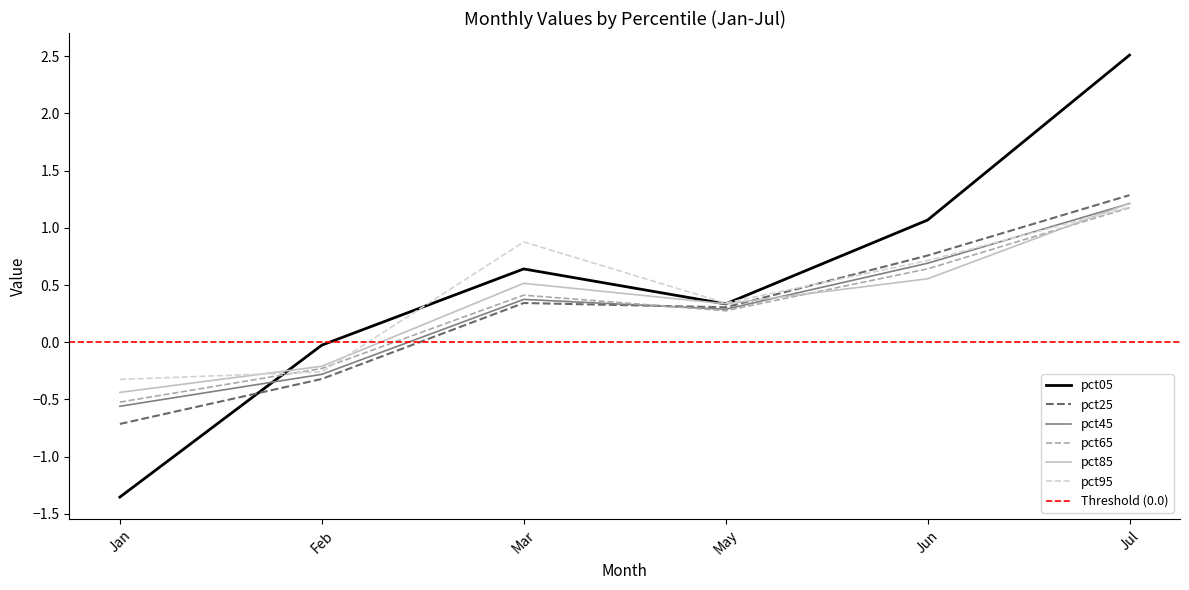

How many interior local valleys does the pct05 series have?

1